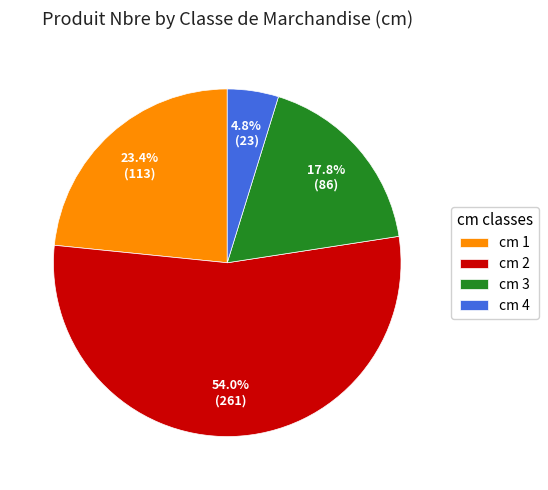

Combined, do cm 4 and cm 3 account for over 50%?

No